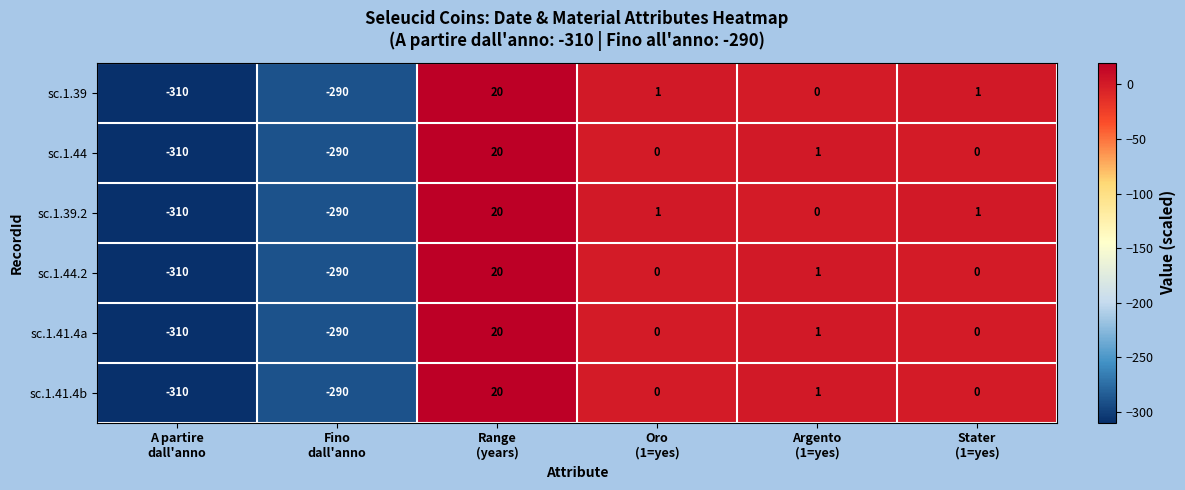

What is the sum of all sc.1.39 values?

-578